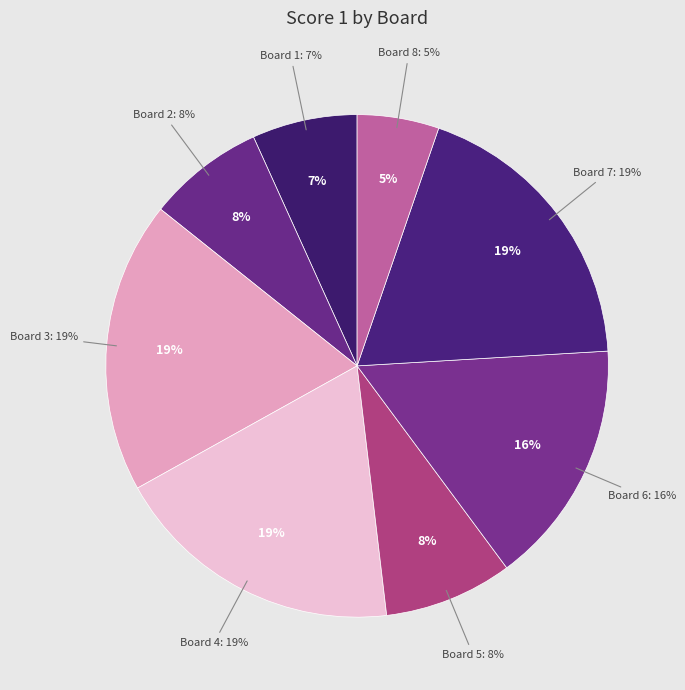

What is the smallest slice in the pie chart?

Board 8